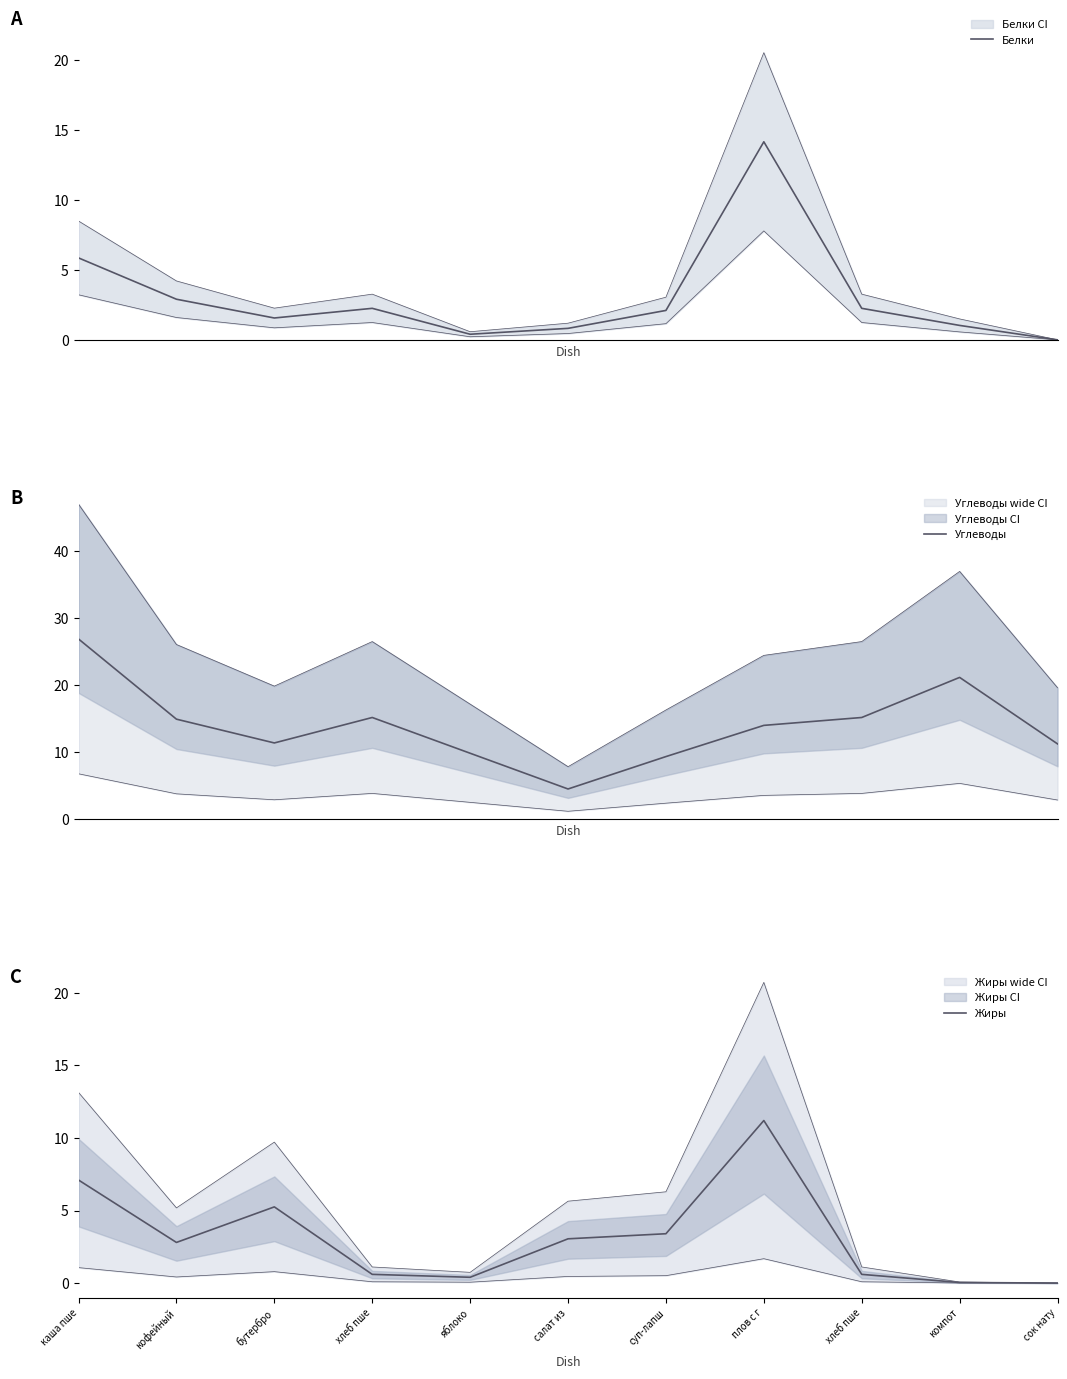

What is the greatest value displayed?

26.9